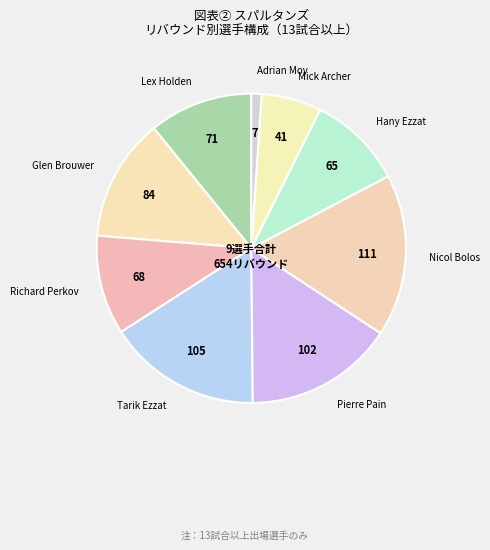

Rank the categories by value from highest to lowest.

Nicol Bolos, Tarik Ezzat, Pierre Pain, Glen Brouwer, Lex Holden, Richard Perkov, Hany Ezzat, Mick Archer, Adrian Moy